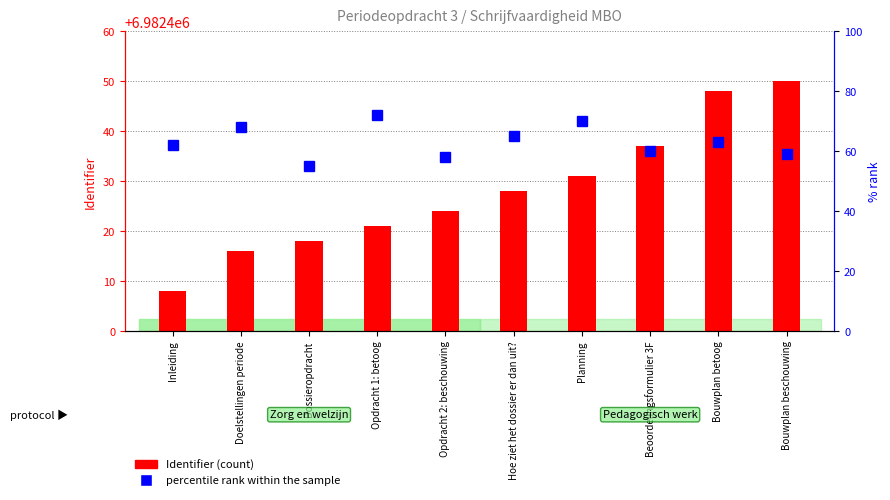

Which has a higher value, Opdracht 2: beschouwing or Doelstellingen periode?

Opdracht 2: beschouwing